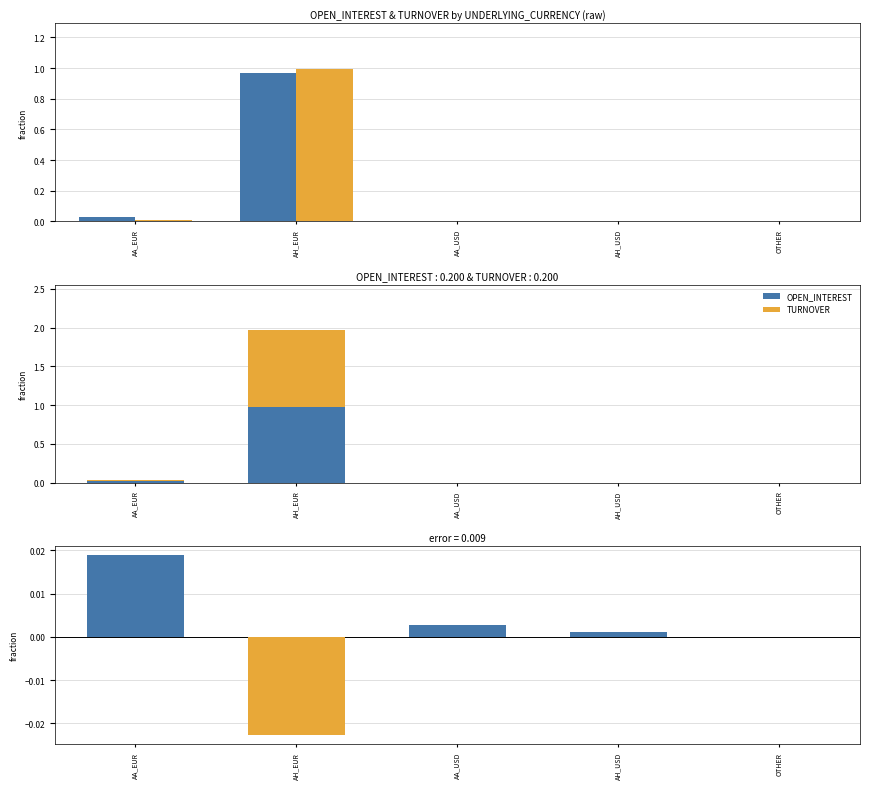

Rank the series by their maximum value, from highest to lowest.

TURNOVER, OPEN_INTEREST, OI - TURNOVER